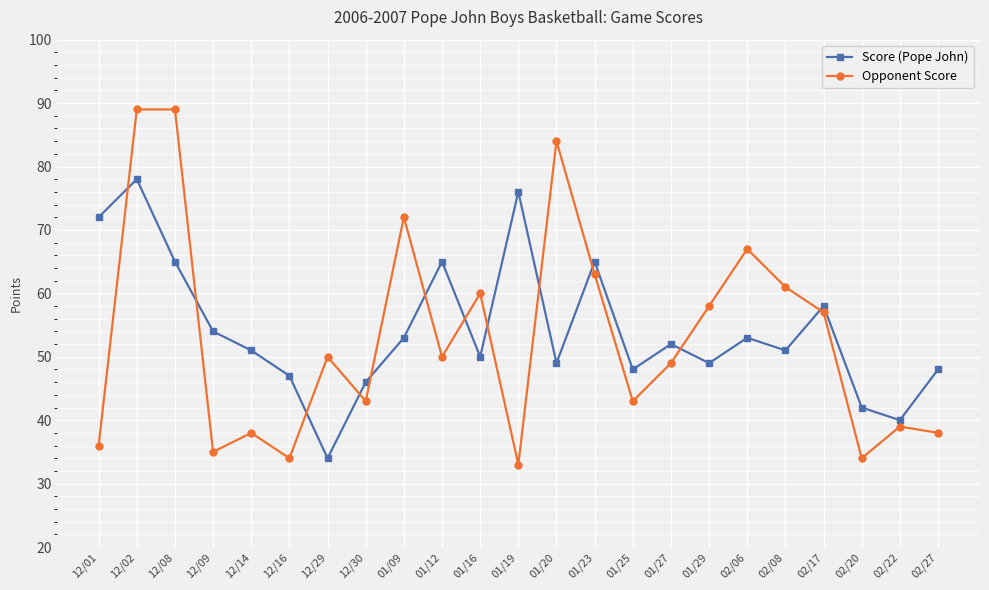

Is it true that Score (Pope John) equals 29 at 12/30?

False